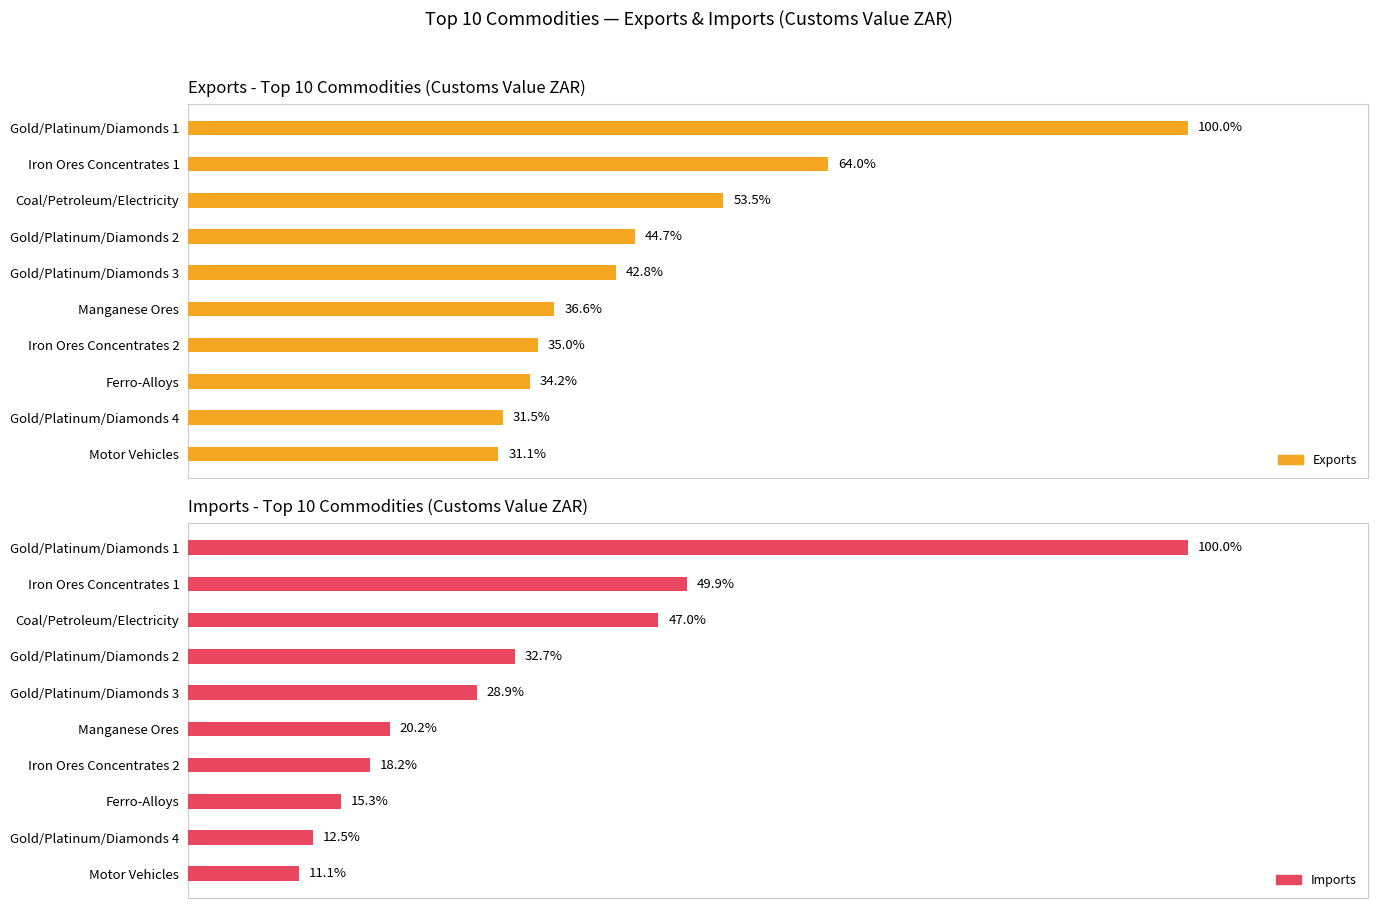

Which series has the widest spread of values?

Exports